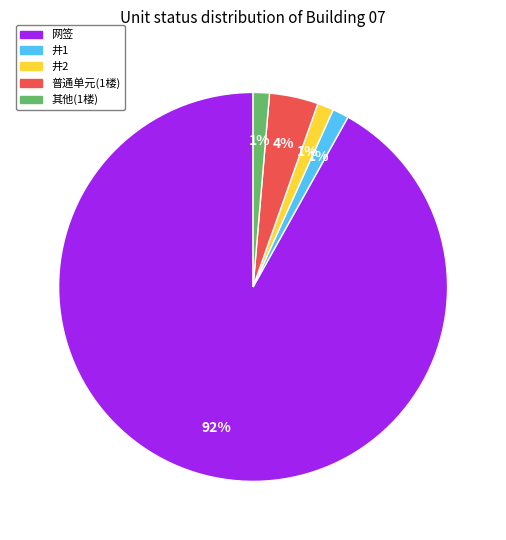

To the nearest percent, what portion does 井1 represent?

1%